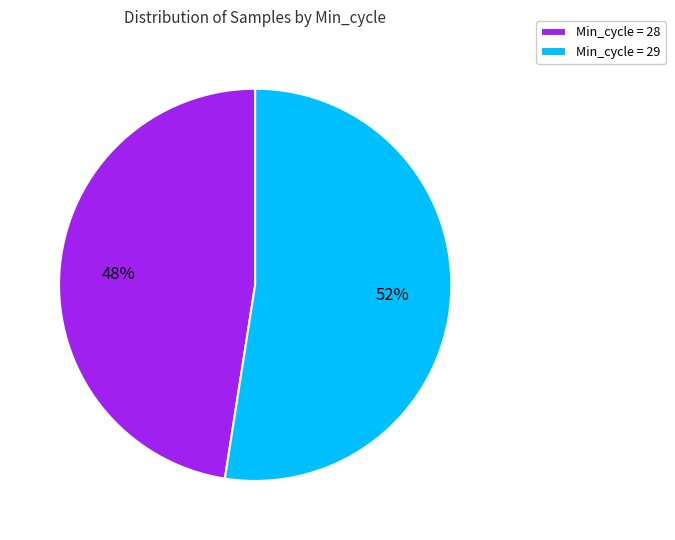

What percentage is the Min_cycle = 28 slice, to the nearest percent?

48%